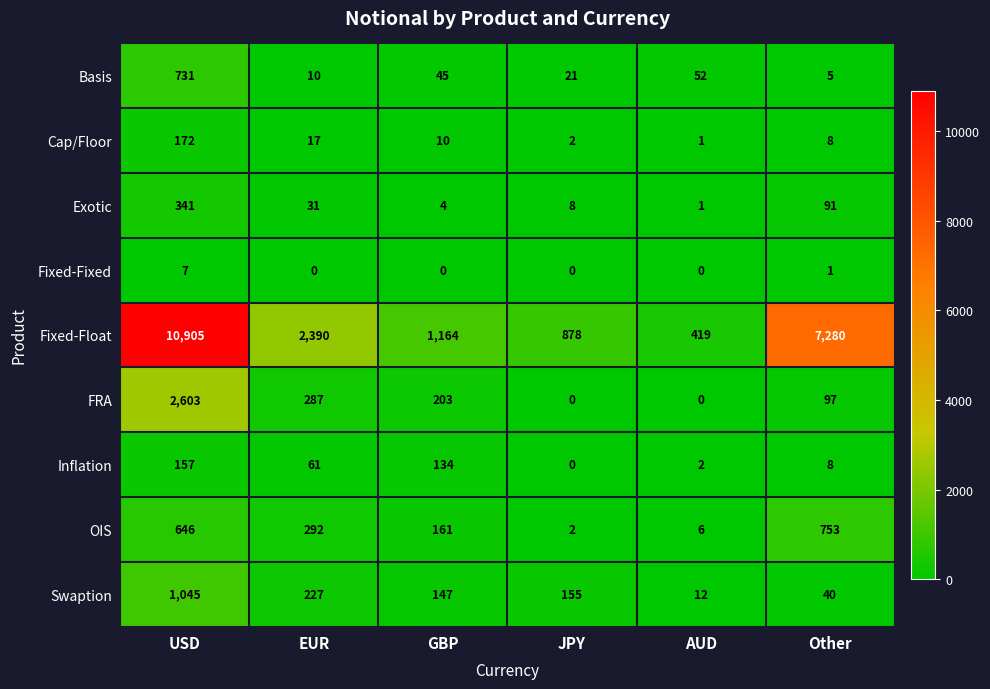

True or false: Swaption has a value of 227 at EUR.

True